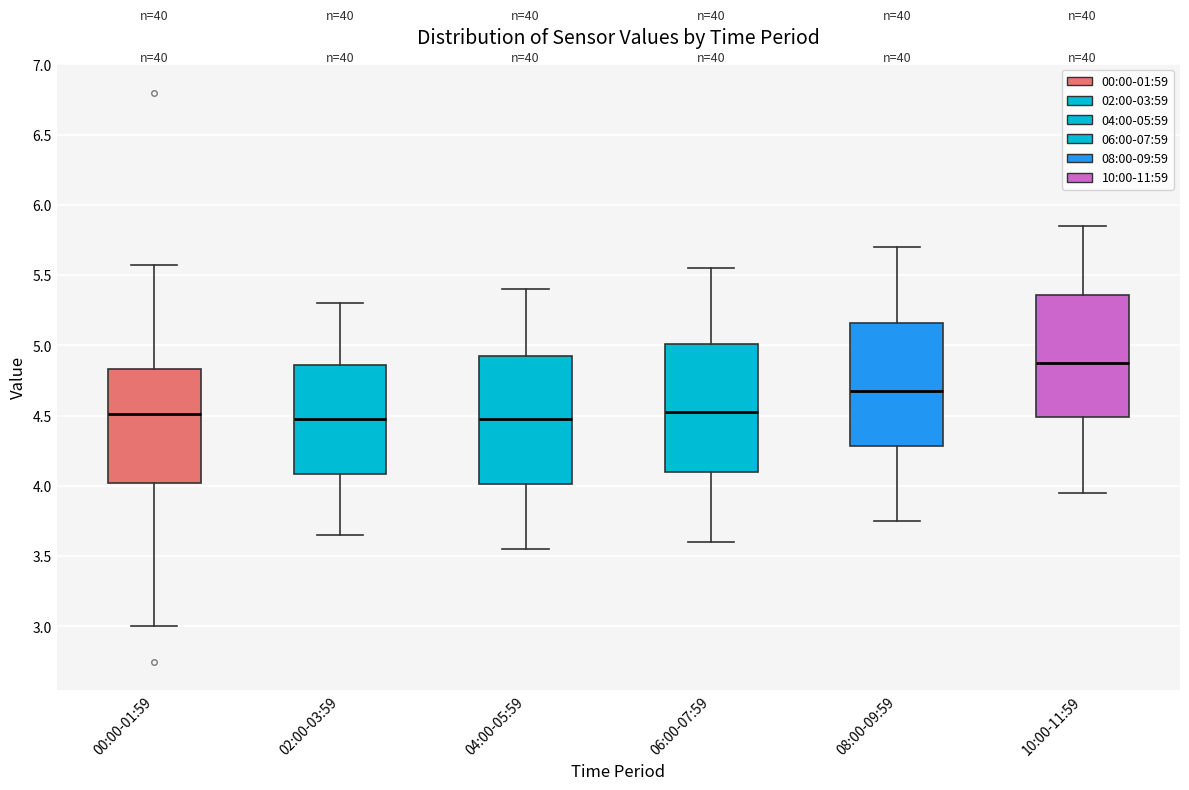

Reading left to right, transcribe this box plot: for each box, give where its median line is, the range the box spans, and where its two whiskers end, as read against the y-axis. The values are not printed on the chart, so give them approximately, as read against the axis.

00:00-01:59: median 4.50, box 4.00 to 4.85, whiskers 3.00 to 5.55
02:00-03:59: median 4.50, box 4.10 to 4.85, whiskers 3.65 to 5.30
04:00-05:59: median 4.50, box 4.00 to 4.95, whiskers 3.55 to 5.40
06:00-07:59: median 4.55, box 4.10 to 5.00, whiskers 3.60 to 5.55
08:00-09:59: median 4.70, box 4.30 to 5.15, whiskers 3.75 to 5.70
10:00-11:59: median 4.90, box 4.50 to 5.35, whiskers 3.95 to 5.85